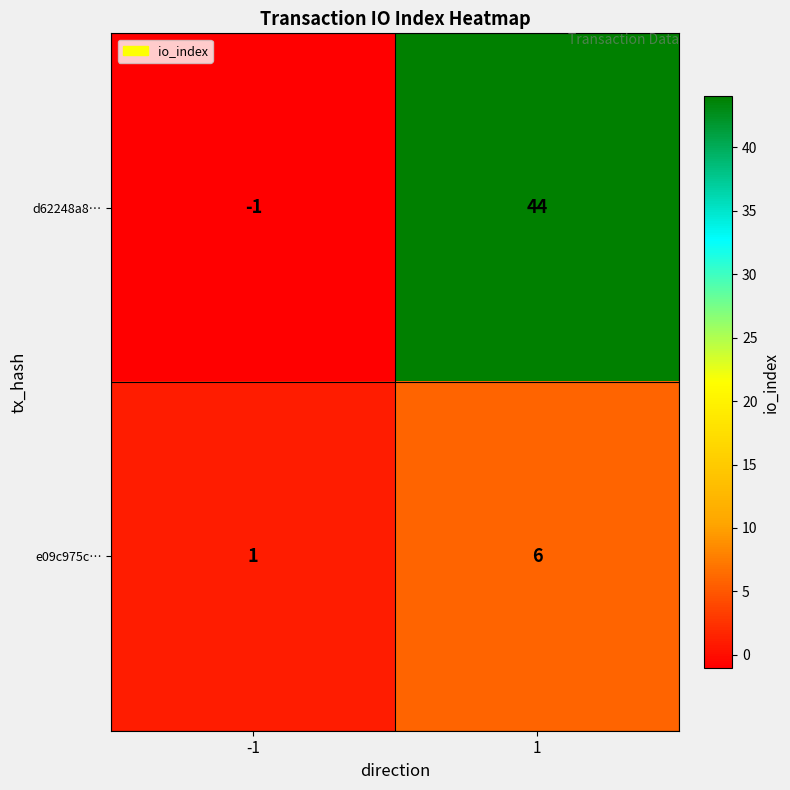

Reading left to right, list all the values displayed in this chart.

d62248a8…: -1	44
e09c975c…: 1	6